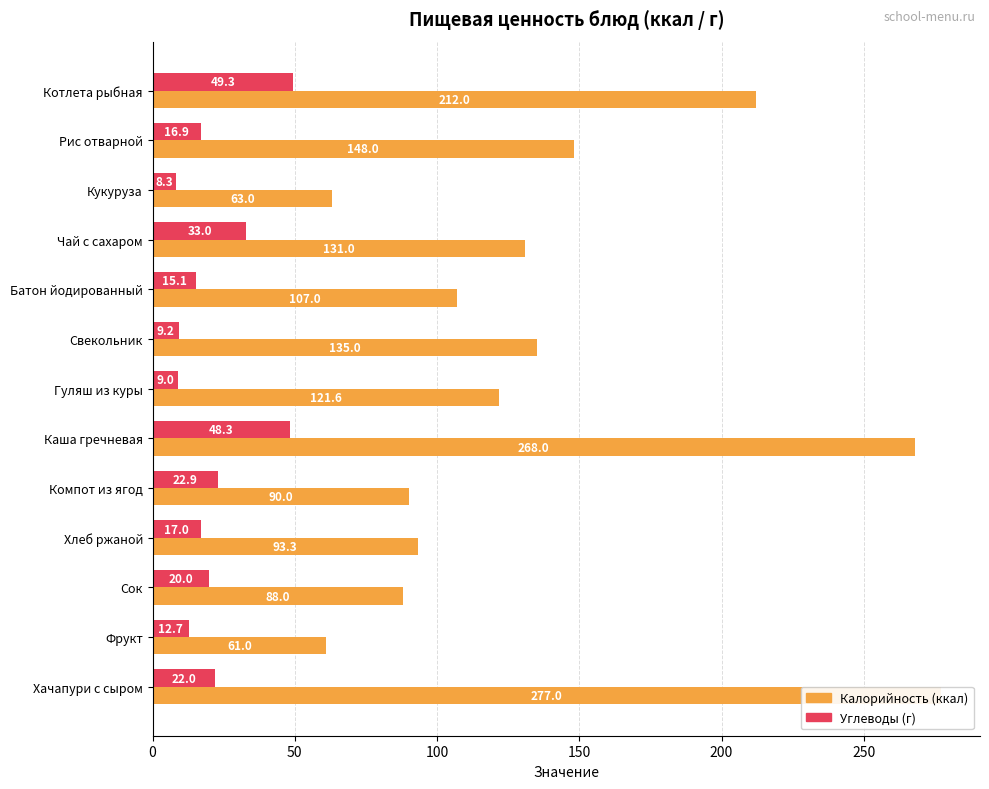

Read the Калорийность value at Компот из ягод.

90.0